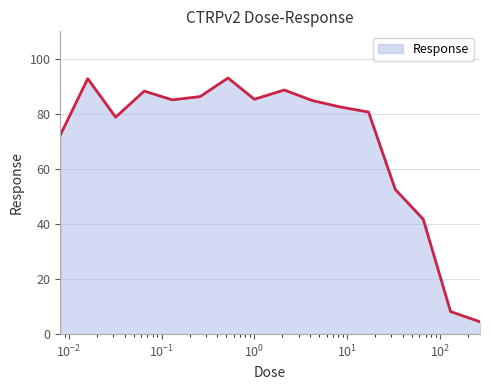

What is the difference between the maximum and minimum values?

88.6